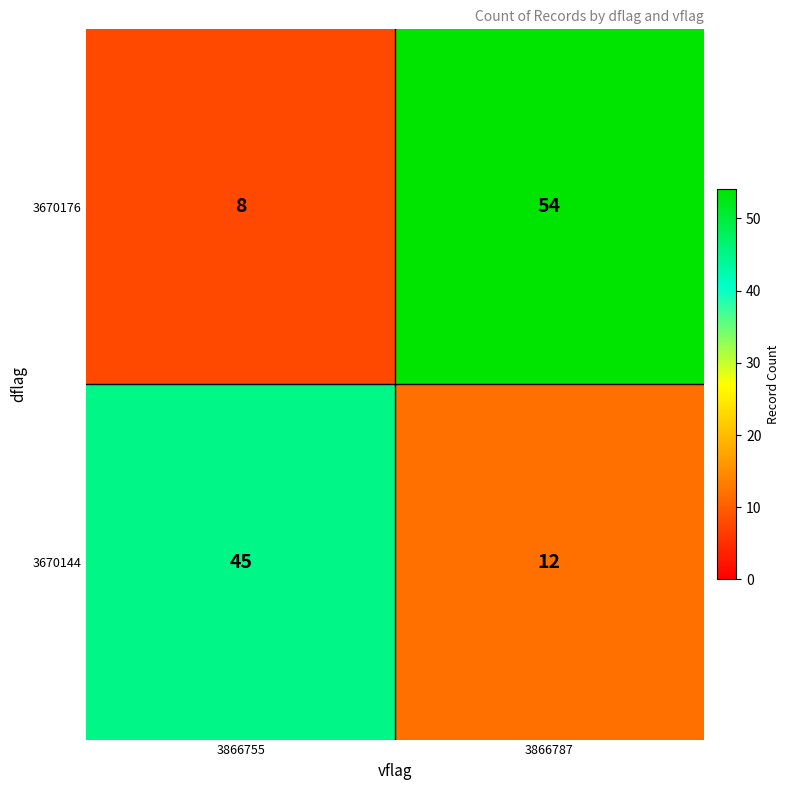

What is the minimum value for 3670176?

8